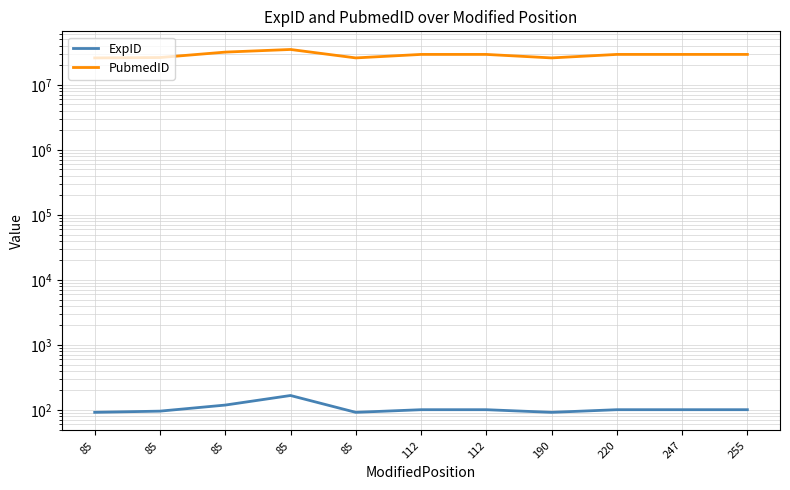

What is the value of the PubmedID point at the 3rd from the left?

26010716